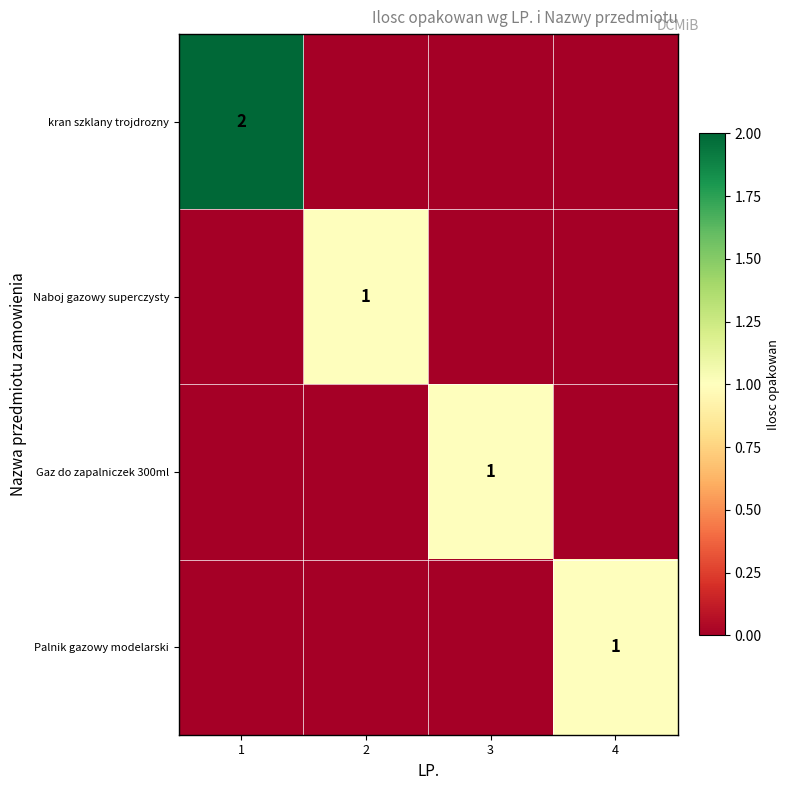

How many distinct data groups are displayed?

4